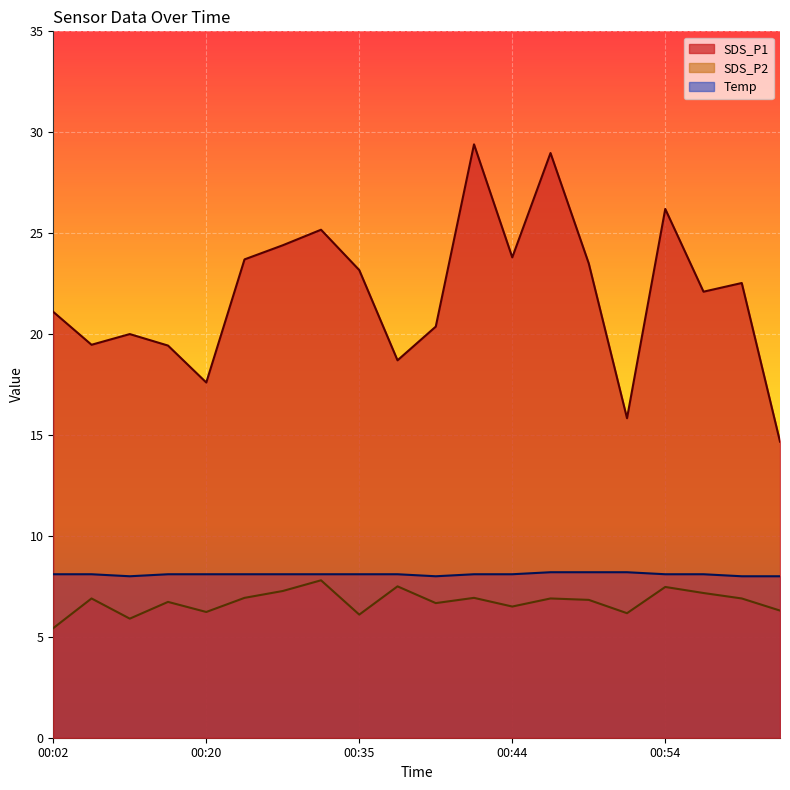

Between 00:39 and 00:47, which series saw the biggest shift?

SDS_P1